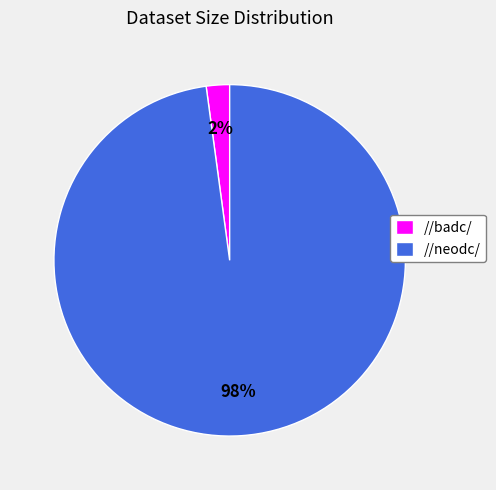

Which has a higher value, //neodc/ or //badc/?

//neodc/